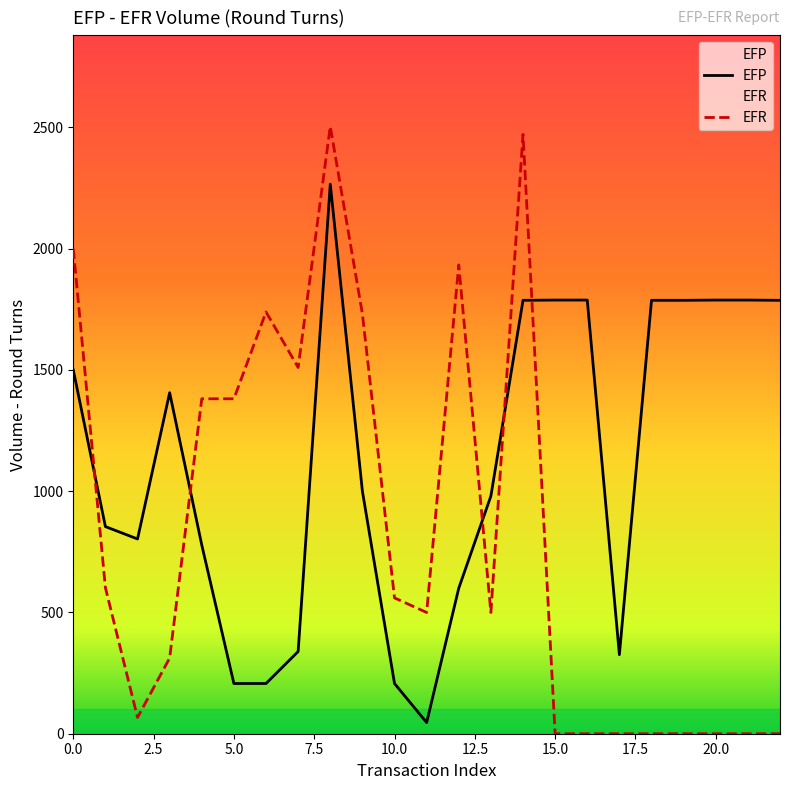

Is it true that EFR equals 1003 at 0.0?

False